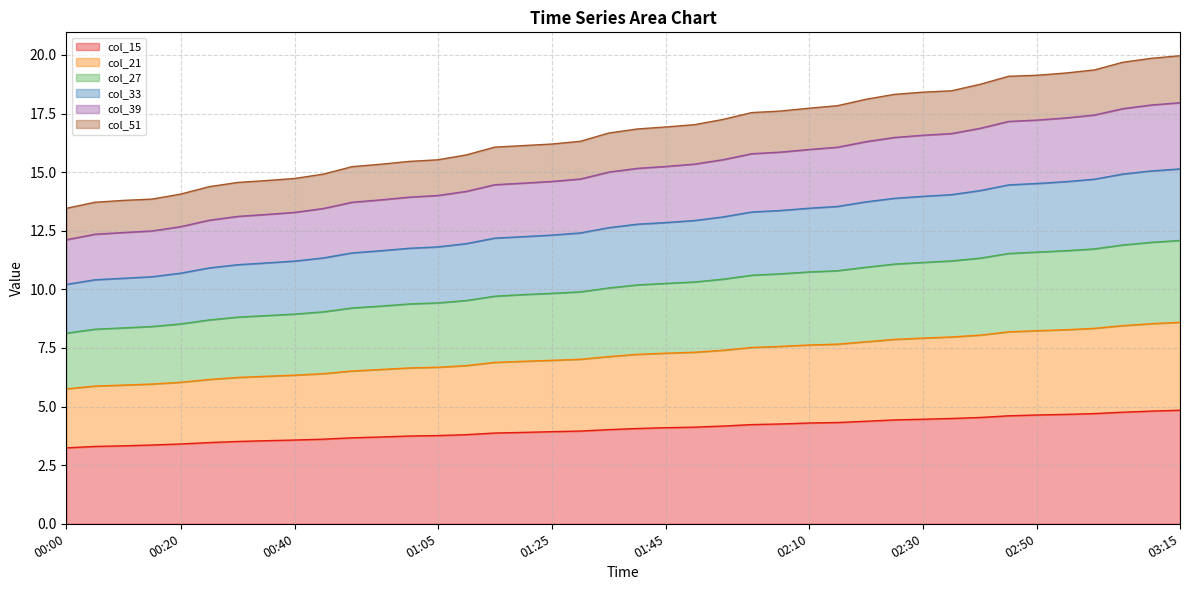

At which label does col_39 first exceed 15?

01:35